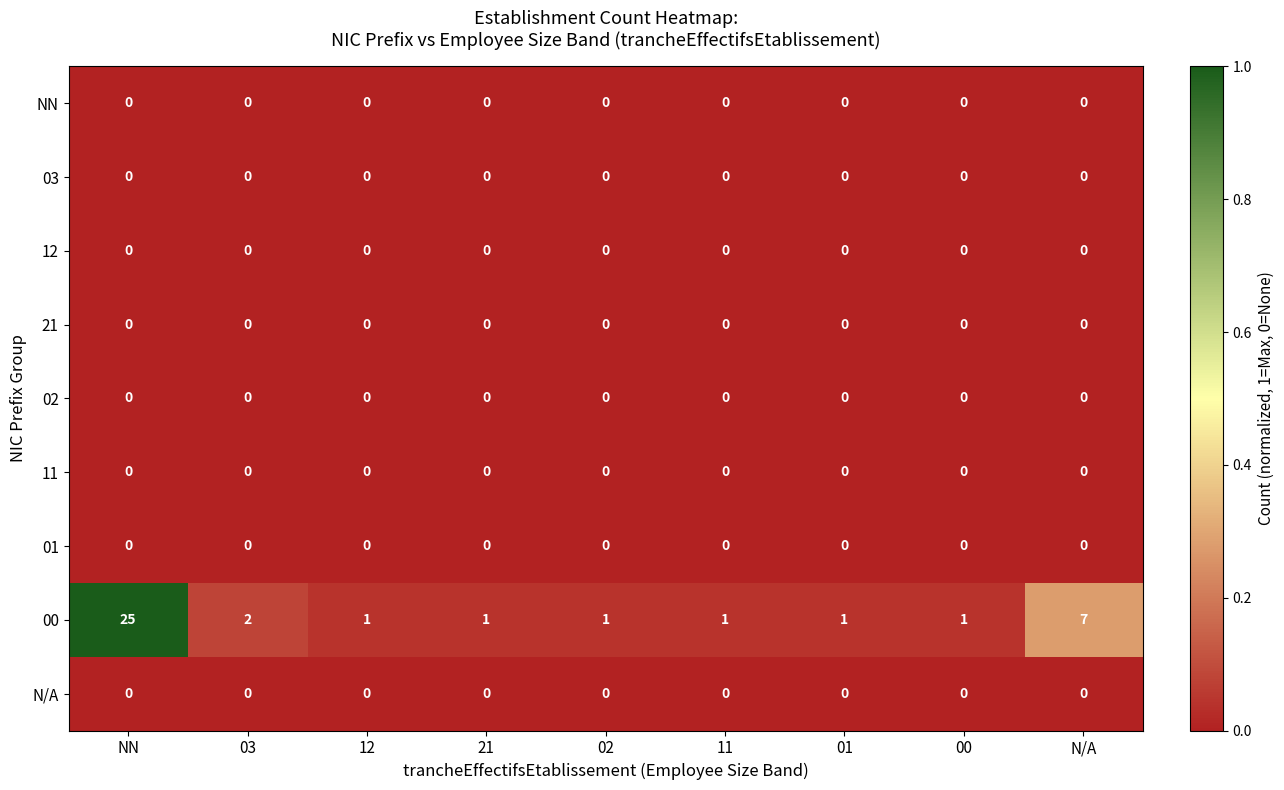

Which series has the widest spread of values?

00